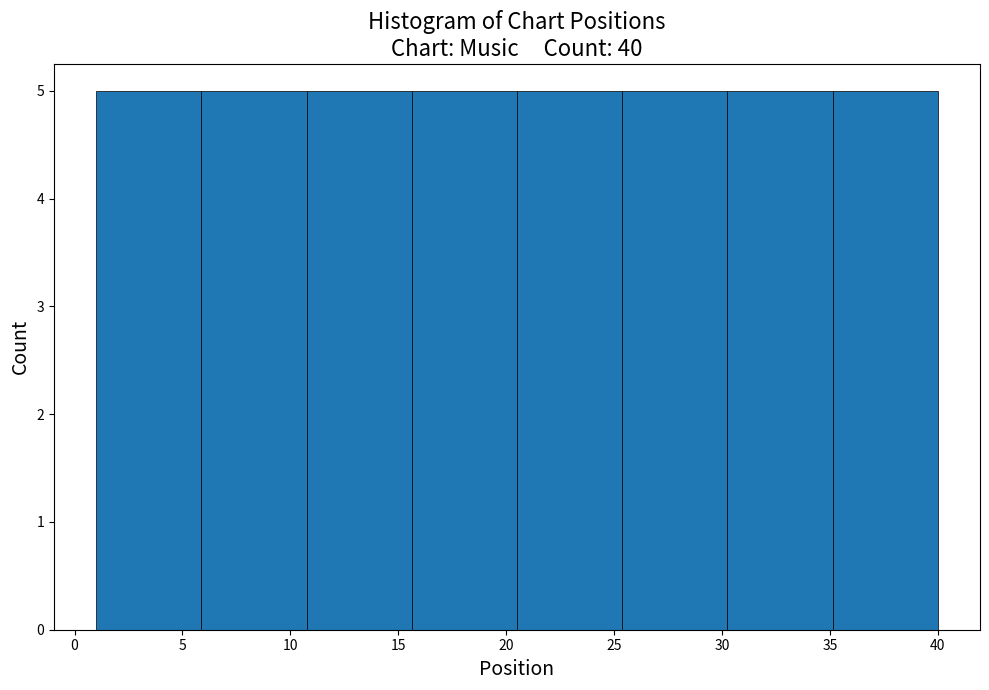

Reading left to right, transcribe this chart: for each bar, give the range it covers on the x-axis and its height. Neither the bar edges nor the heights are printed on the chart, so give them approximately, as read against the axes.

1.0 to 6.0: 5
6.0 to 11.0: 5
11.0 to 15.5: 5
15.5 to 20.5: 5
20.5 to 25.5: 5
25.5 to 30.5: 5
30.5 to 35.0: 5
35.0 to 40.0: 5